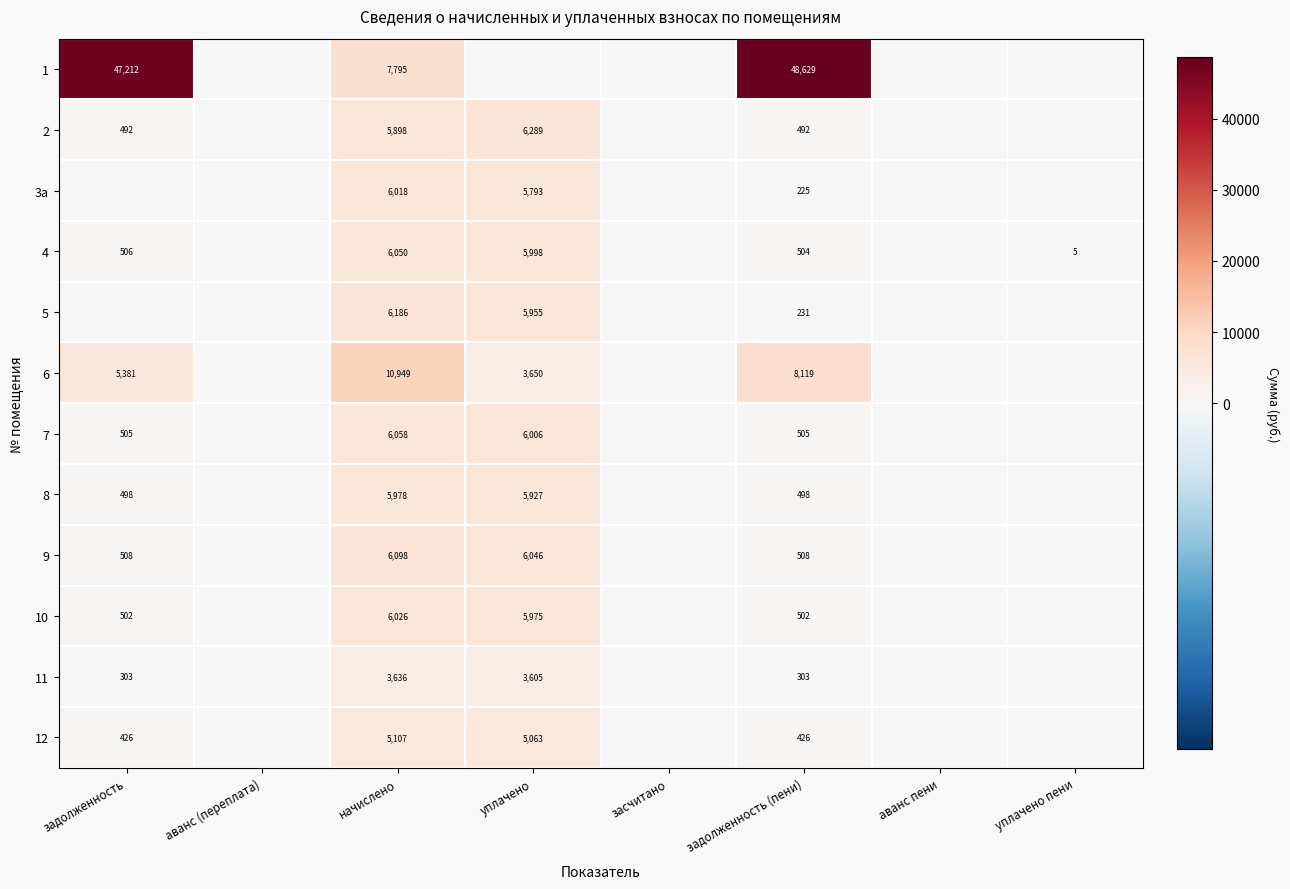

What is the difference between the highest and lowest values at начислено?

7313